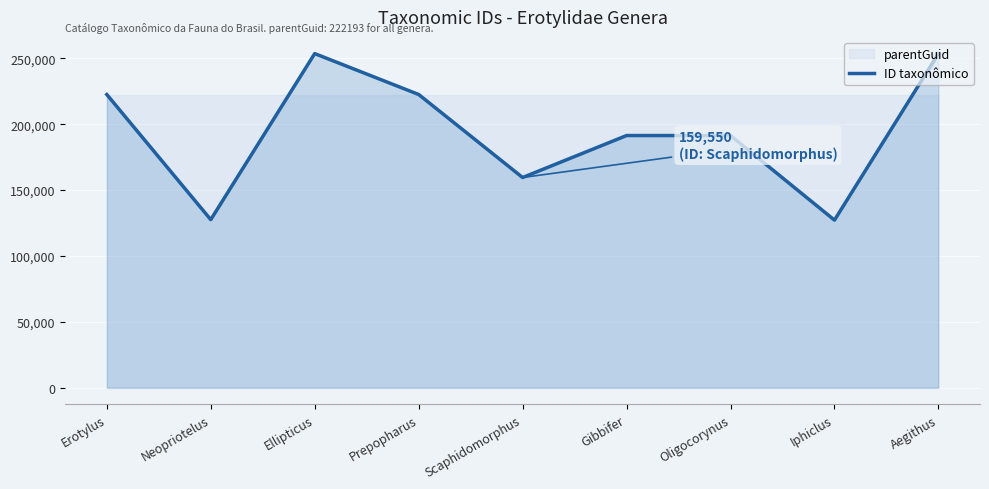

Which has a higher value, Neopriotelus or Oligocorynus?

Oligocorynus